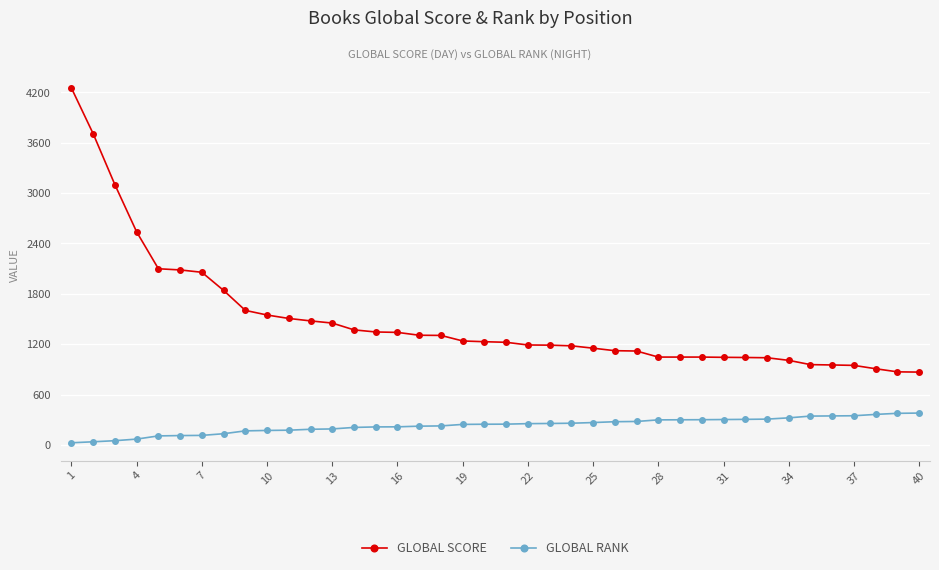

What is the maximum value shown in the chart?

4251